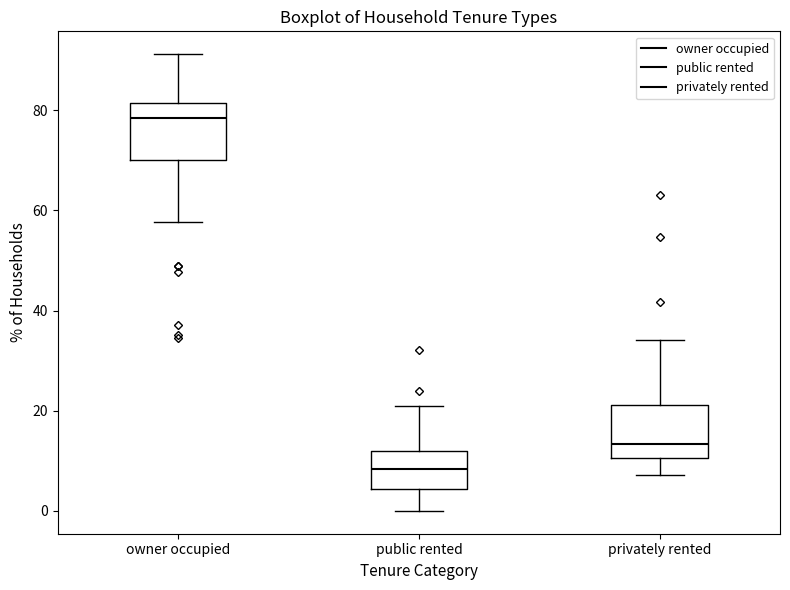

Where is the upper edge of the box for owner occupied on the y-axis? The values are not printed on the chart, so give them approximately, as read against the axis.

82